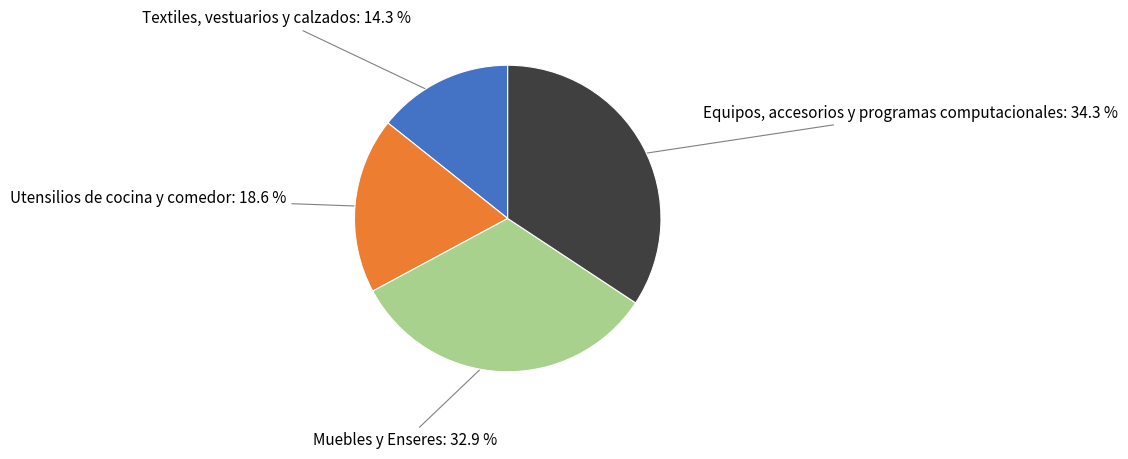

How many segments does this pie chart have?

4